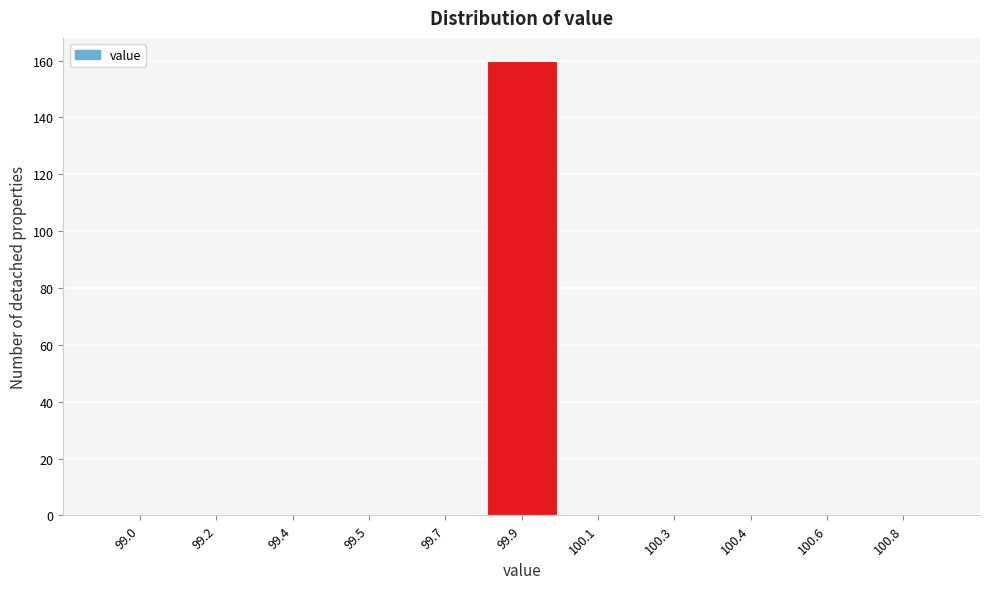

Reading left to right, extract all data points from this chart.

99.0=0	99.2=0	99.4=0	99.5=0	99.7=0	99.9=160	100.1=0	100.3=0	100.4=0	100.6=0	100.8=0